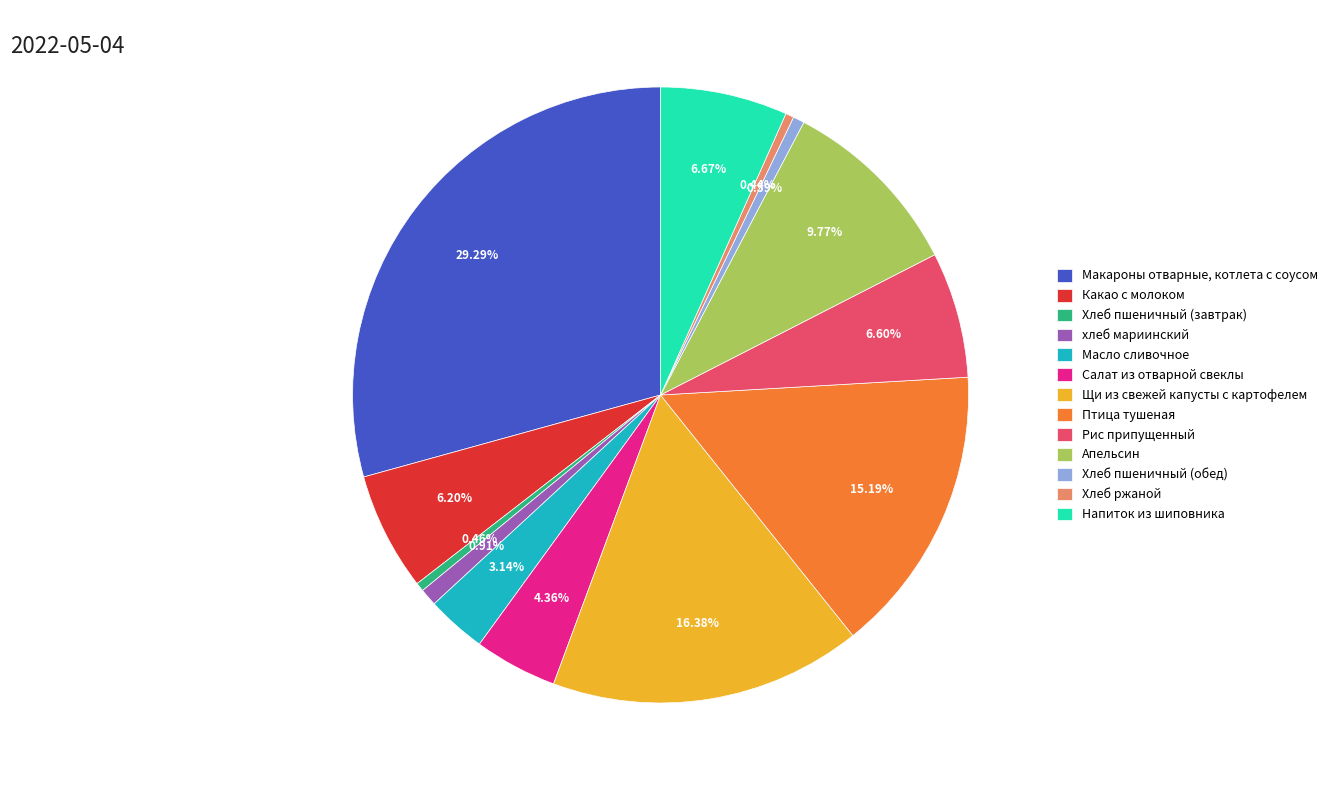

How many segments does this pie chart have?

13